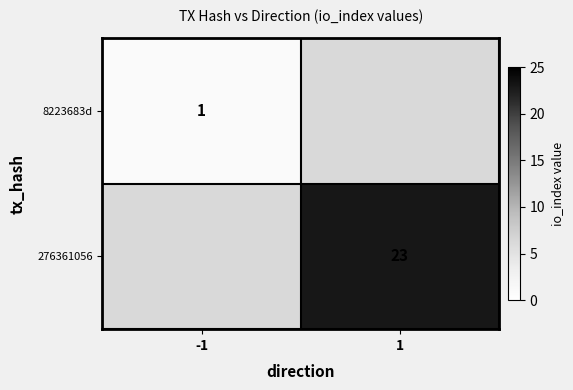

The value of 8223683d at -1 is 2. True or false?

False